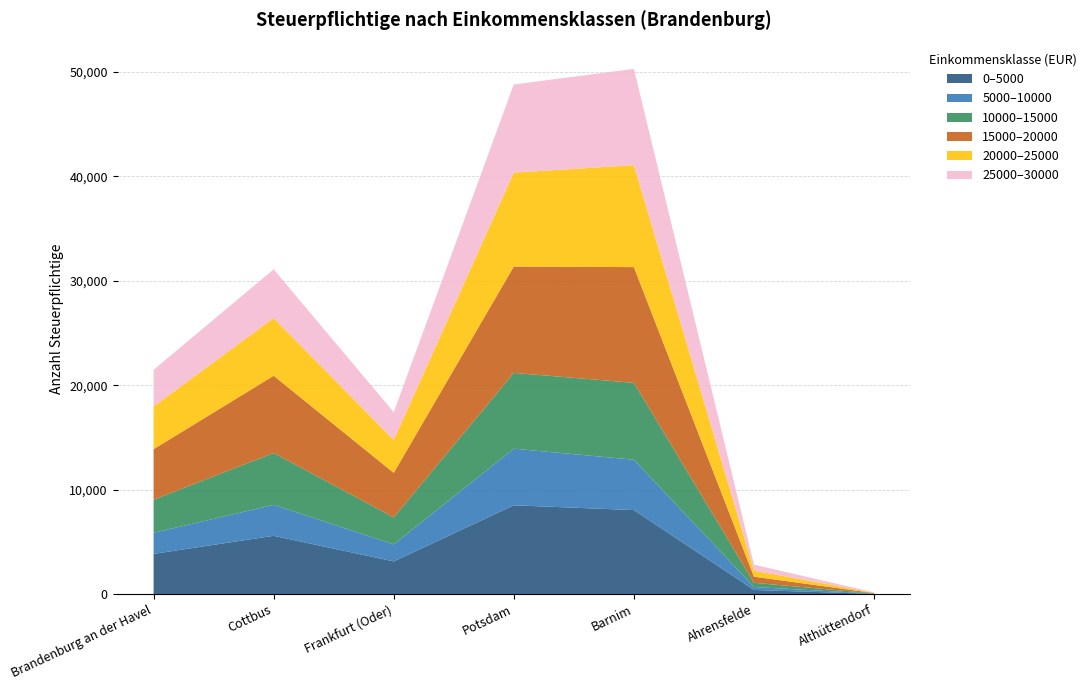

Reading left to right, transcribe all the data shown in this chart.

0–5000: Brandenburg an der Havel=3850	Cottbus=5582	Frankfurt (Oder)=3129	Potsdam=8505	Barnim=8044	Ahrensfelde=396	Althüttendorf=21
5000–10000: Brandenburg an der Havel=2022	Cottbus=2963	Frankfurt (Oder)=1634	Potsdam=5420	Barnim=4826	Ahrensfelde=285	Althüttendorf=21
10000–15000: Brandenburg an der Havel=3166	Cottbus=4968	Frankfurt (Oder)=2581	Potsdam=7260	Barnim=7362	Ahrensfelde=402	Althüttendorf=25
15000–20000: Brandenburg an der Havel=4838	Cottbus=7394	Frankfurt (Oder)=4265	Potsdam=10185	Barnim=11079	Ahrensfelde=585	Althüttendorf=29
20000–25000: Brandenburg an der Havel=4087	Cottbus=5523	Frankfurt (Oder)=3140	Potsdam=8993	Barnim=9762	Ahrensfelde=578	Althüttendorf=32
25000–30000: Brandenburg an der Havel=3511	Cottbus=4672	Frankfurt (Oder)=2669	Potsdam=8438	Barnim=9222	Ahrensfelde=573	Althüttendorf=36